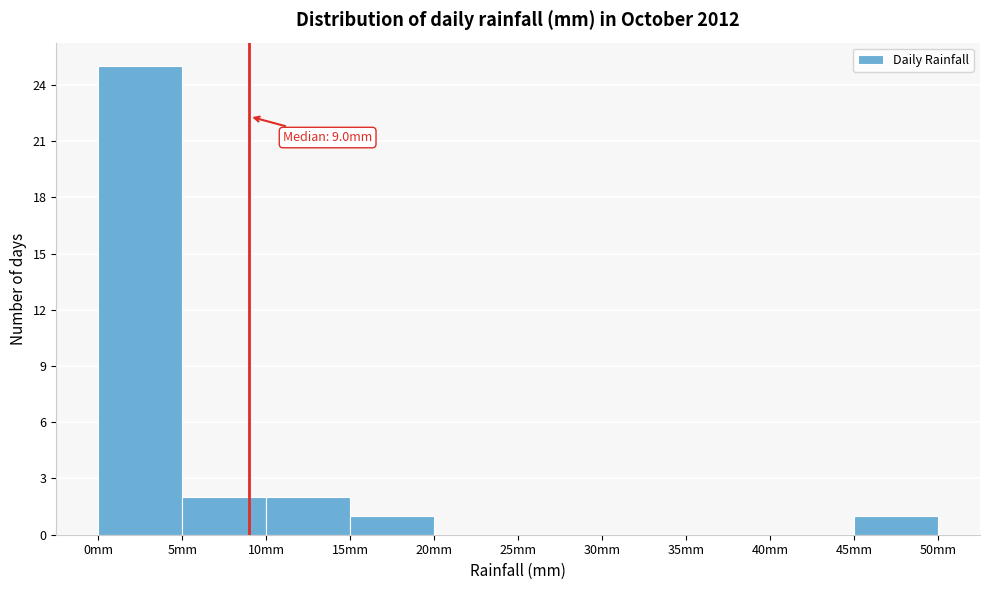

Over which range of the x-axis is the bar tallest?

0 to 5